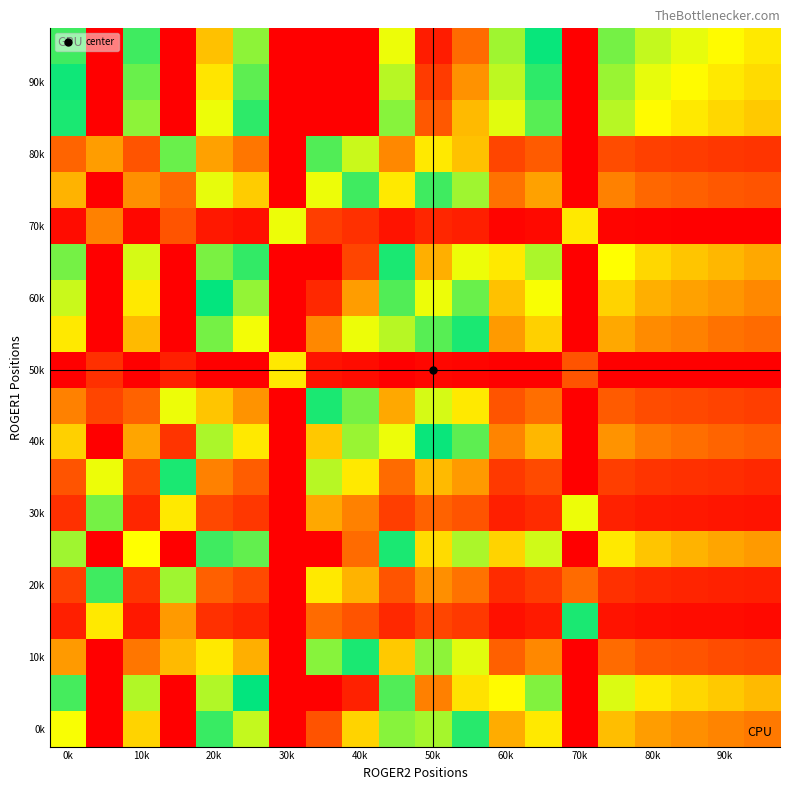

At which category does the chart reach its minimum across all series?

19